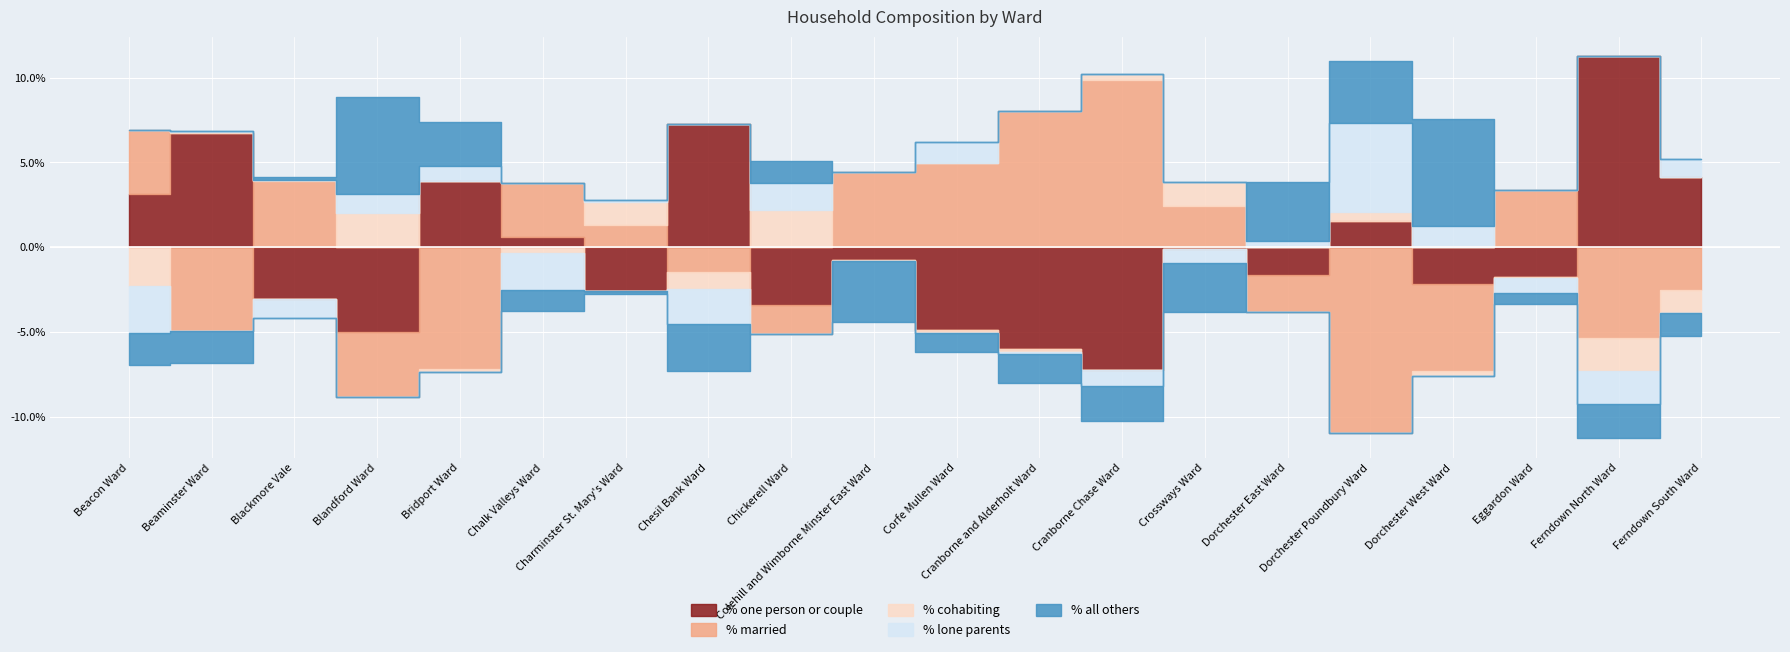

Is the value of % lone parents at Chesil Bank Ward greater than the value of % cohabiting at Ferndown North Ward?

No